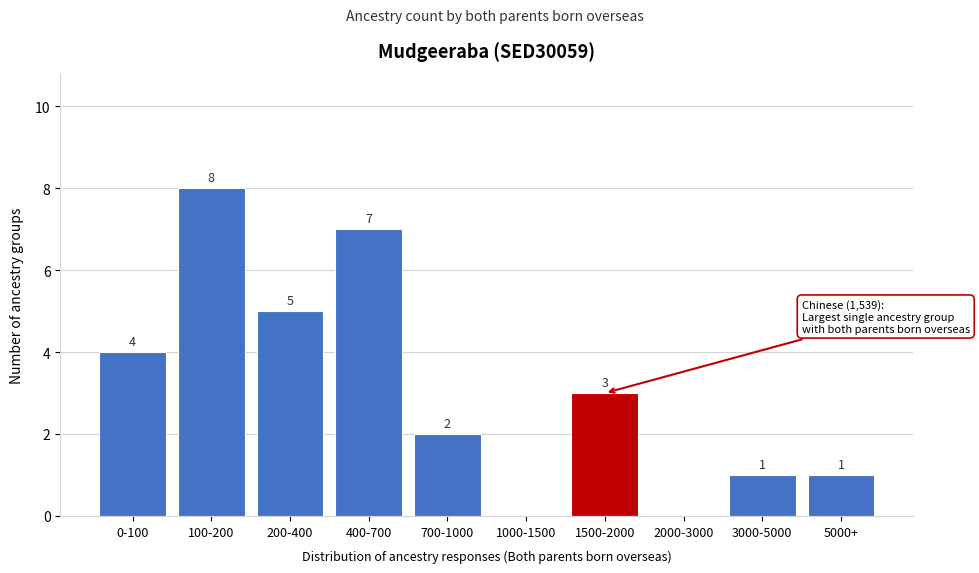

Reading right to left, transcribe all the data shown in this chart.

5000+=1	3000-5000=1	2000-3000=0	1500-2000=3	1000-1500=0	700-1000=2	400-700=7	200-400=5	100-200=8	0-100=4